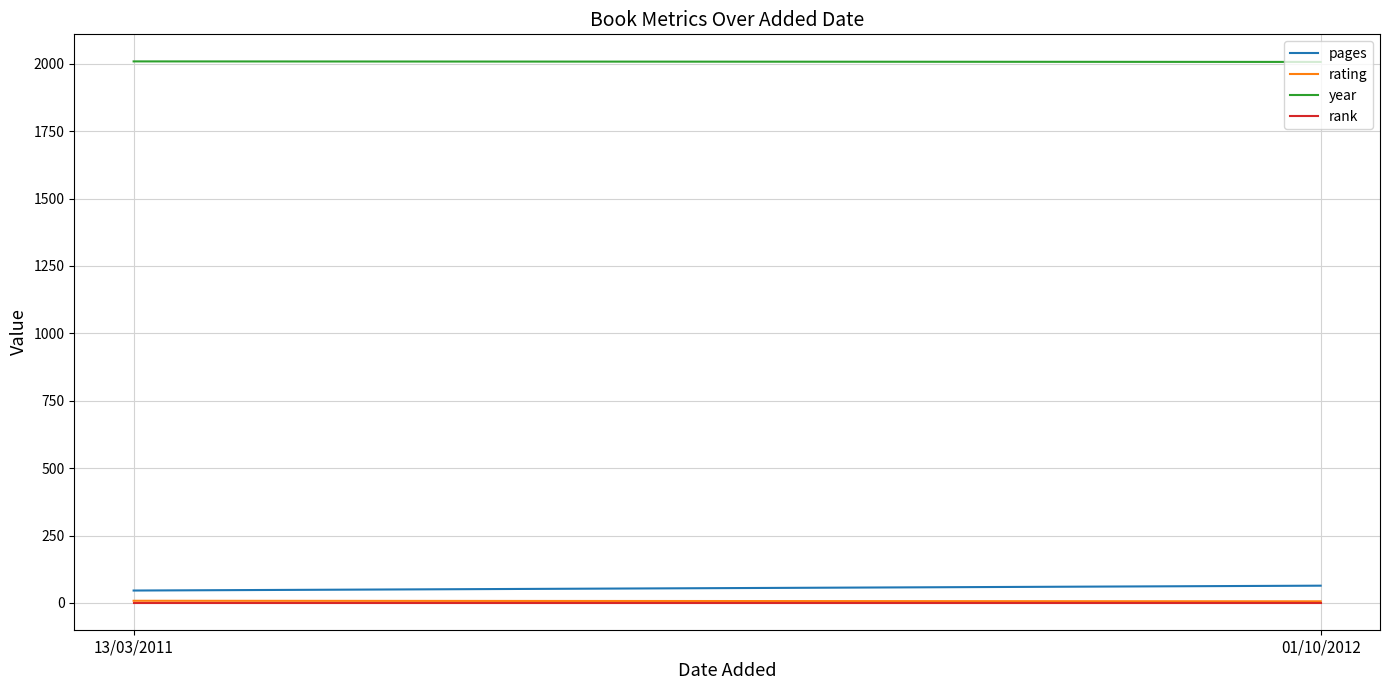

What position from the left is 01/10/2012?

2